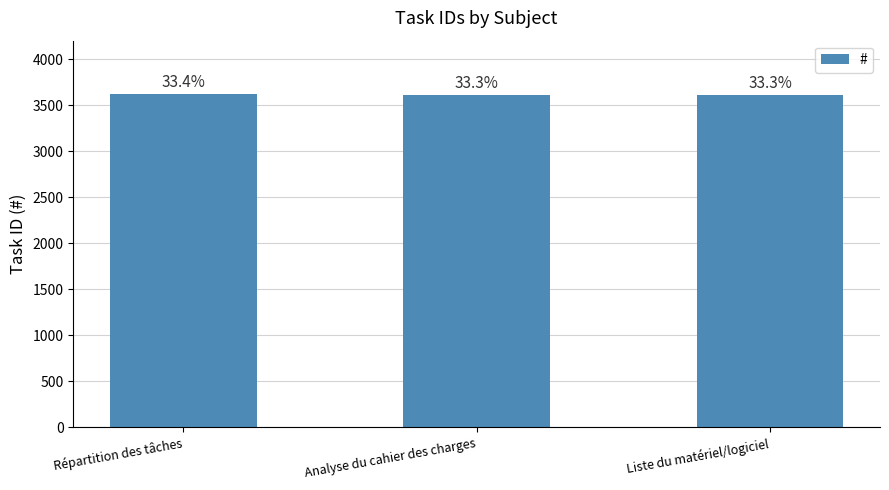

What is the change in value from Répartition des tâches to Analyse du cahier des charges?

-7